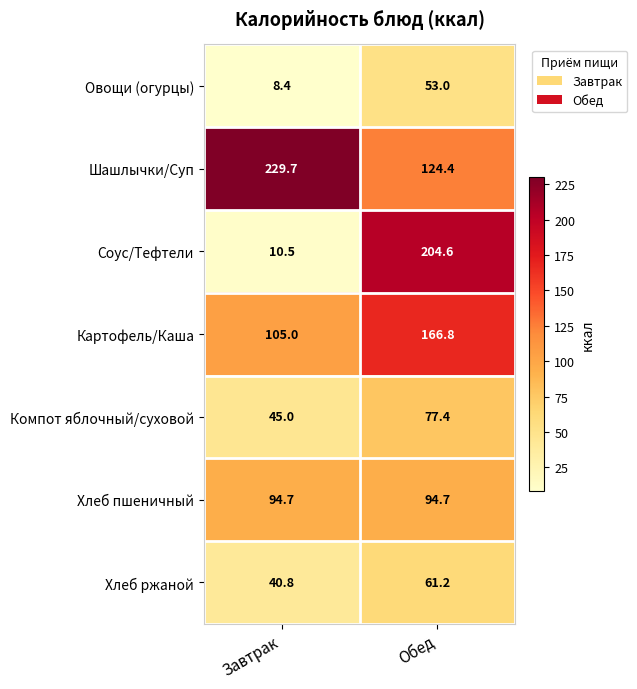

At which category is the sum across all series the highest?

Обед